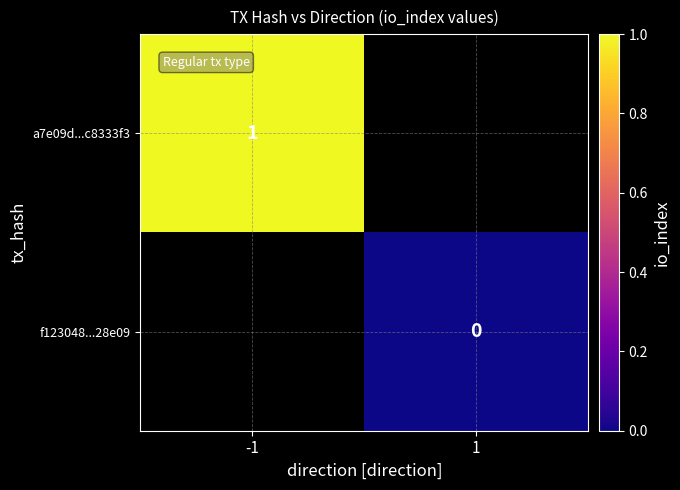

Is it true that a7e09d...c8333f3 equals 1 at -1?

True